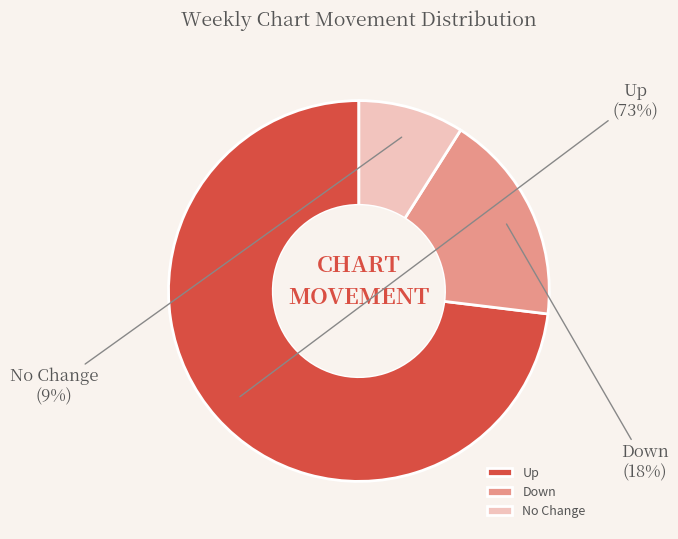

Does any single category account for the majority?

Yes